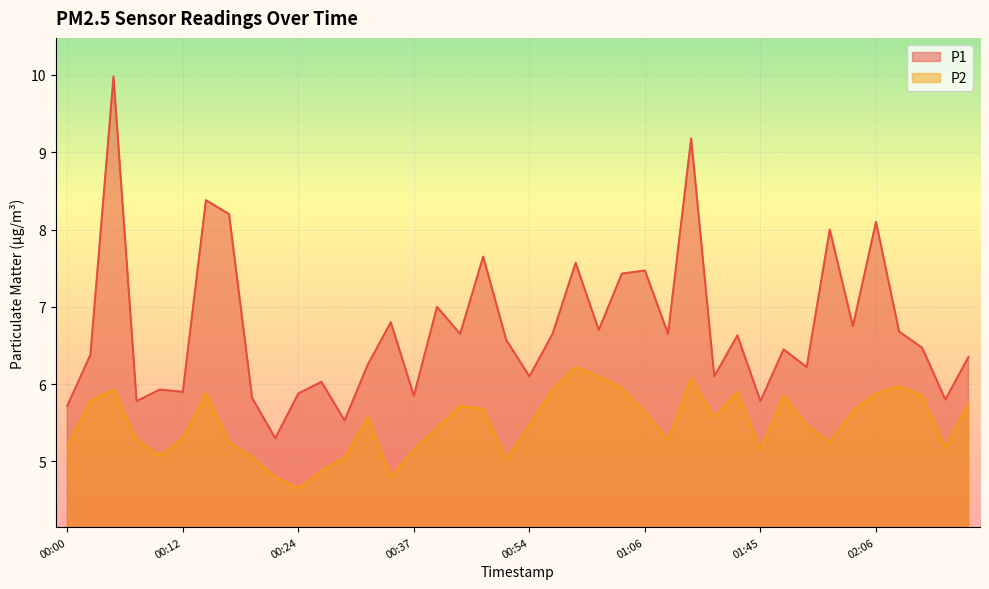

Which category has the highest value across all series?

00:05